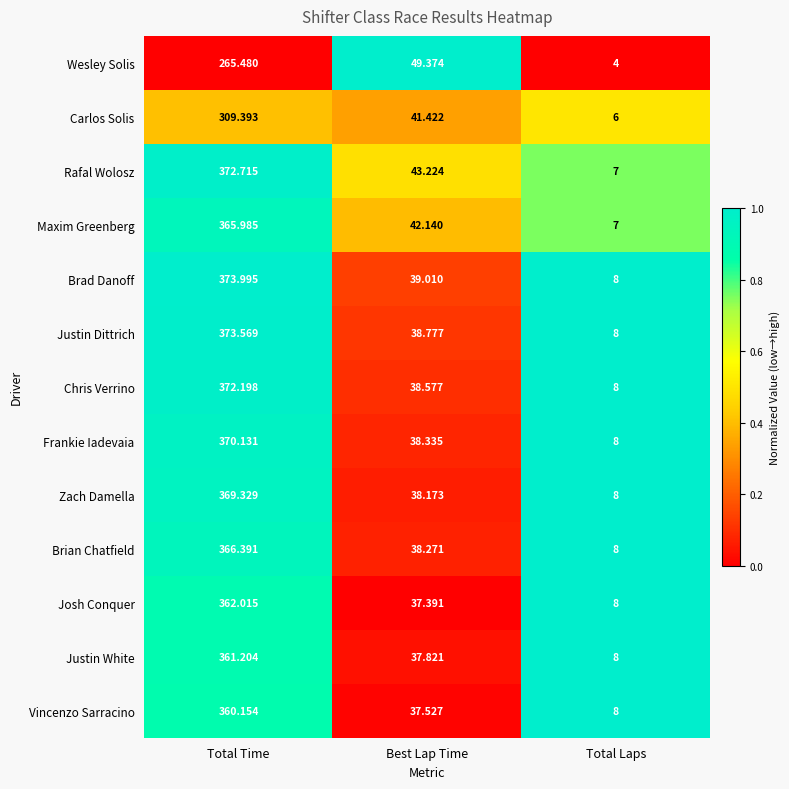

Where is Maxim Greenberg nearest to the value 186?

Best Lap Time